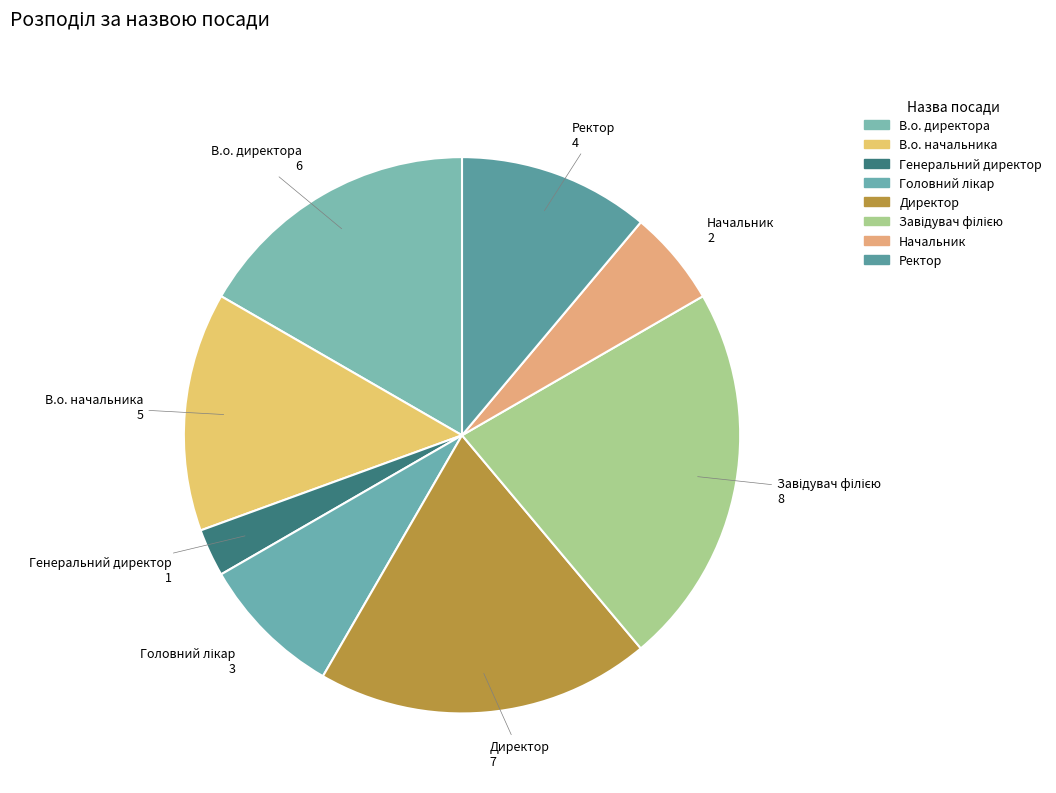

What is the smallest slice in the pie chart?

Генеральний директор